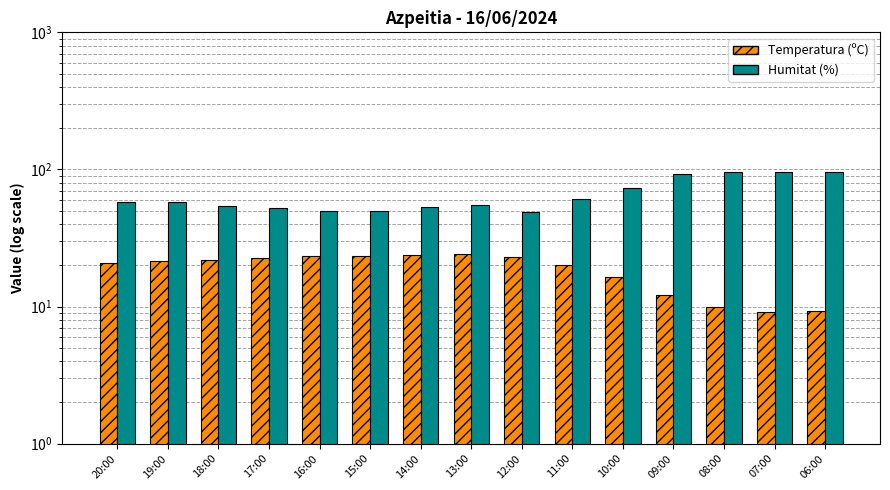

Rank the categories by Temperatura (ºC) value from lowest to highest.

07:00, 06:00, 08:00, 09:00, 10:00, 11:00, 20:00, 19:00, 18:00, 17:00, 12:00, 15:00, 16:00, 14:00, 13:00